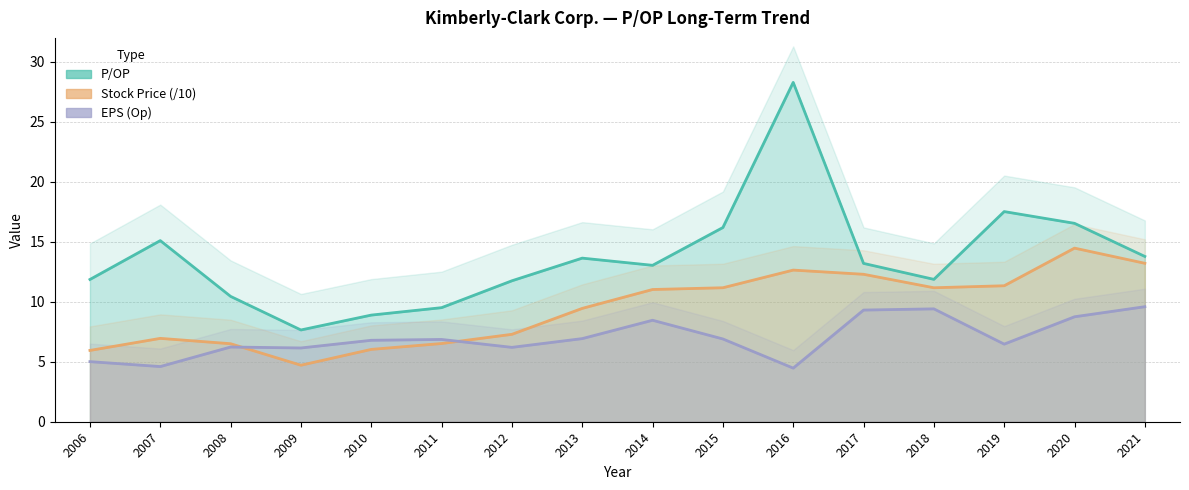

The Stock Price series shows 3.7 at 2012. True or false?

False